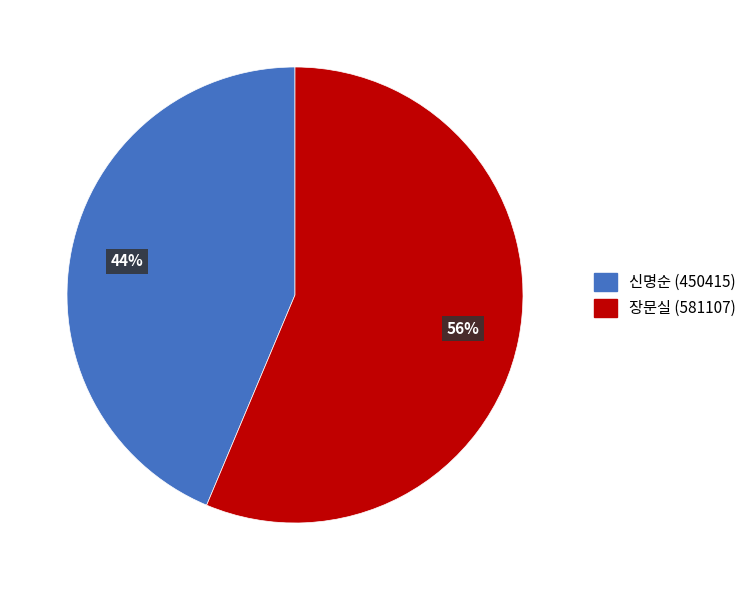

What is the majority slice?

장문실